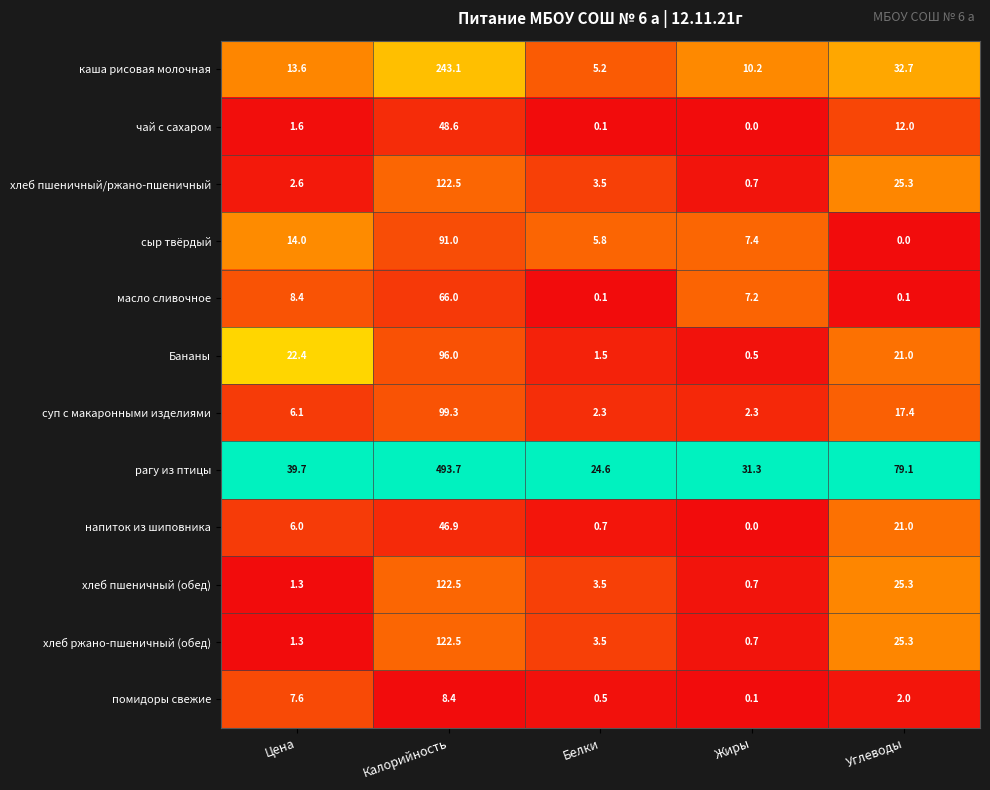

Which series has the largest range (max minus min)?

рагу из птицы